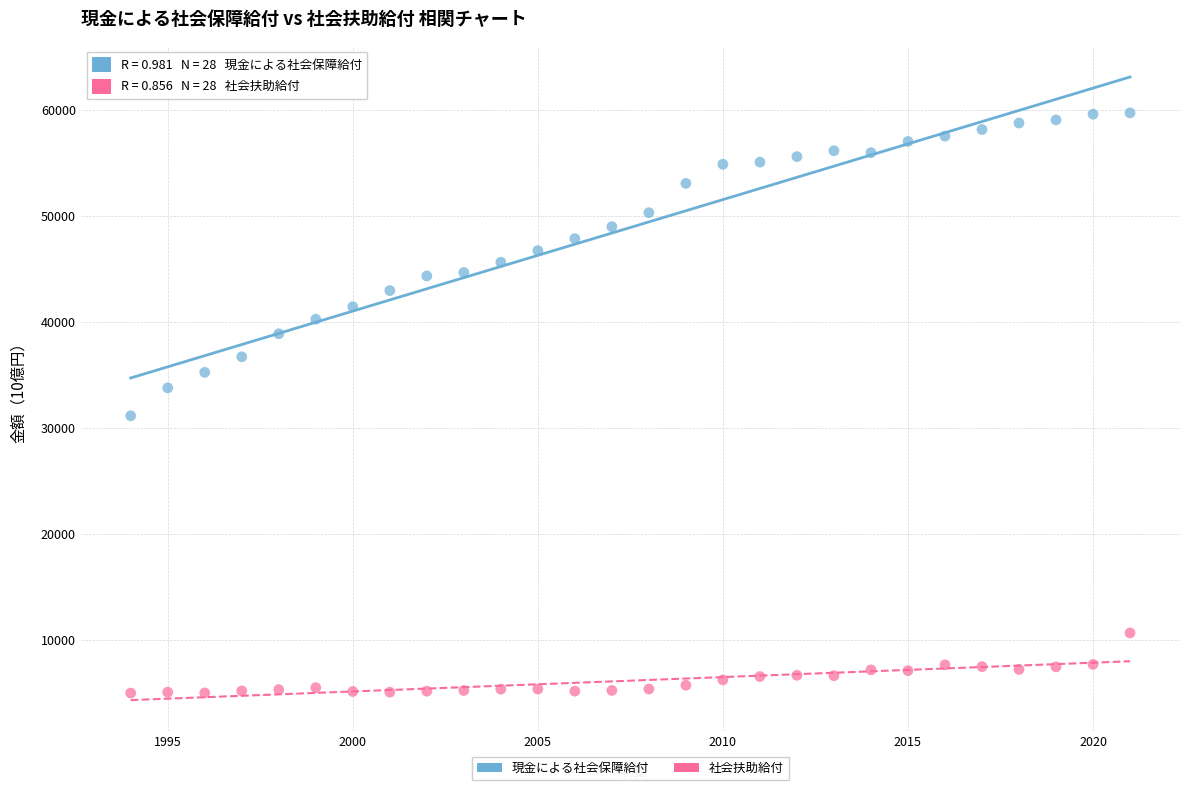

Which series reaches the minimum Y coordinate?

社会扶助給付